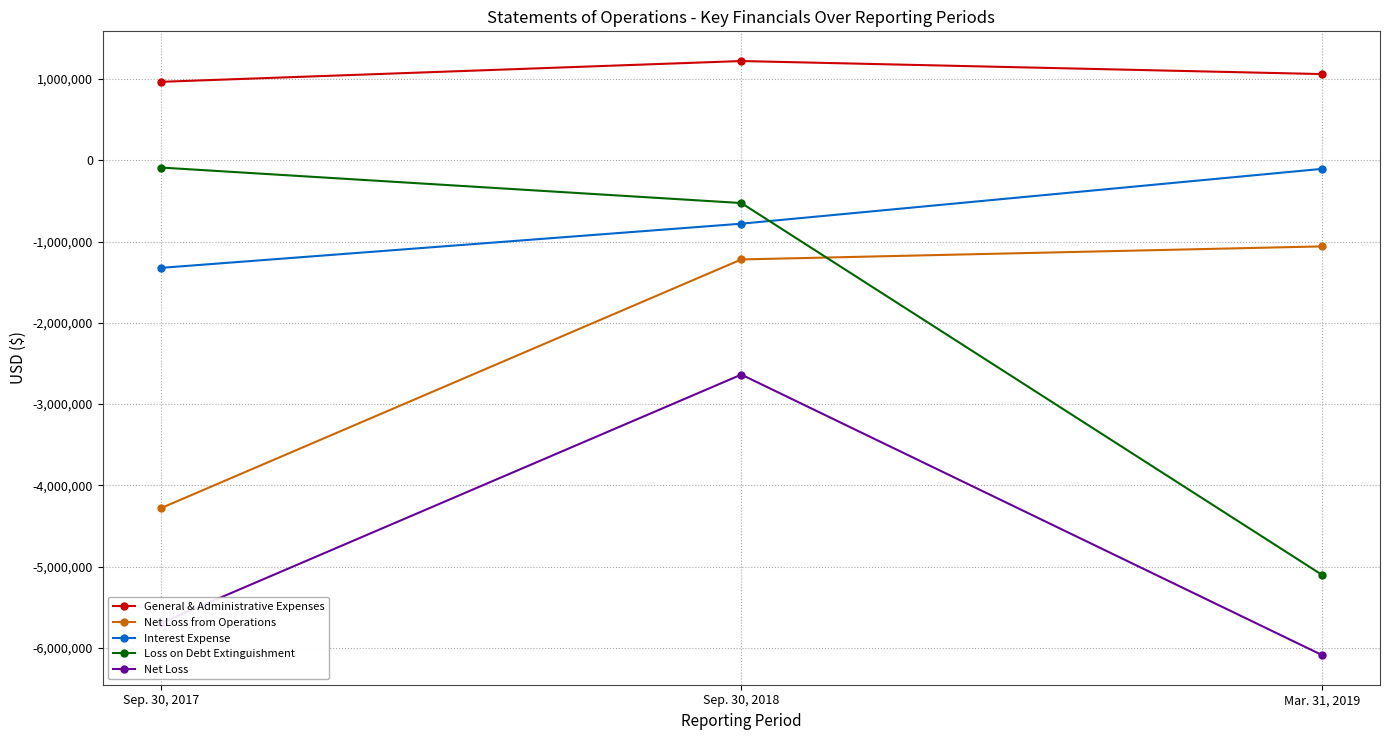

Reading left to right, list all the values displayed in this chart.

General & Administrative Expenses: Sep. 30, 2017=964309	Sep. 30, 2018=1220247	Mar. 31, 2019=1059721
Net Loss from Operations: Sep. 30, 2017=-4280521	Sep. 30, 2018=-1220247	Mar. 31, 2019=-1059721
Interest Expense: Sep. 30, 2017=-1324127	Sep. 30, 2018=-780513	Mar. 31, 2019=-106152
Loss on Debt Extinguishment: Sep. 30, 2017=-89701	Sep. 30, 2018=-526459	Mar. 31, 2019=-5099340
Net Loss: Sep. 30, 2017=-5694349	Sep. 30, 2018=-2636734	Mar. 31, 2019=-6085939